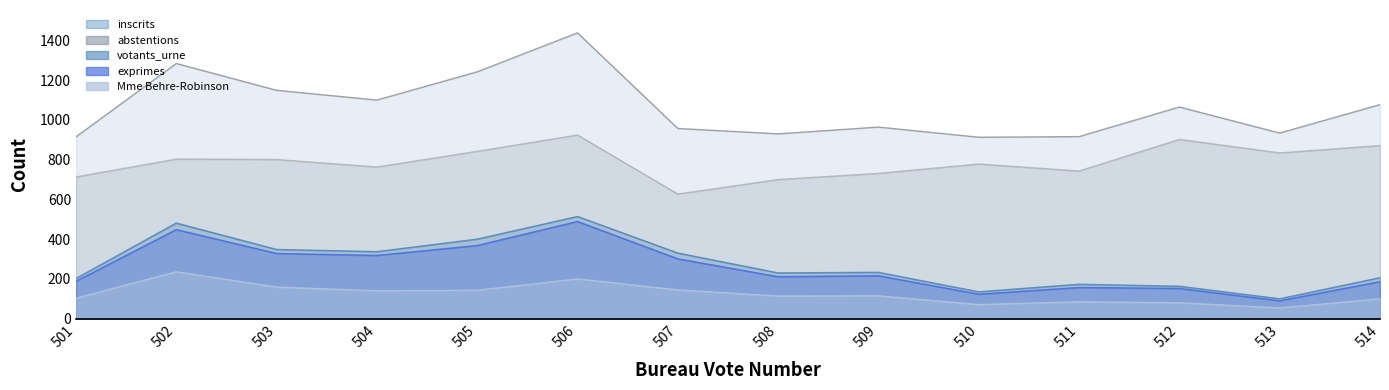

True or false: inscrits and votants_urne cross at least once.

False